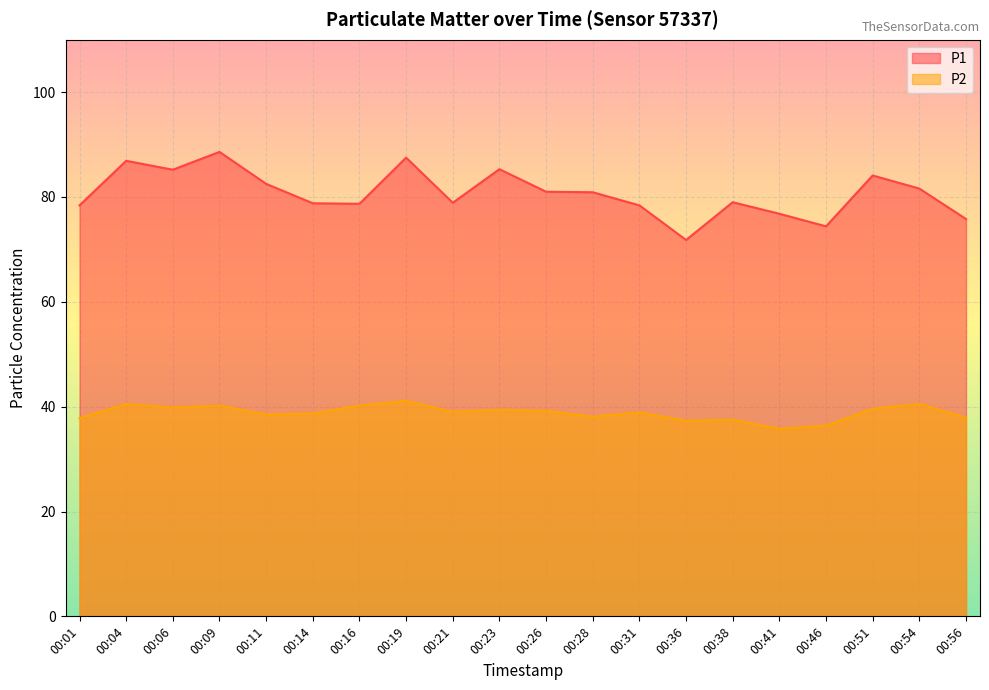

How many values in the P2 series exceed 39?

9